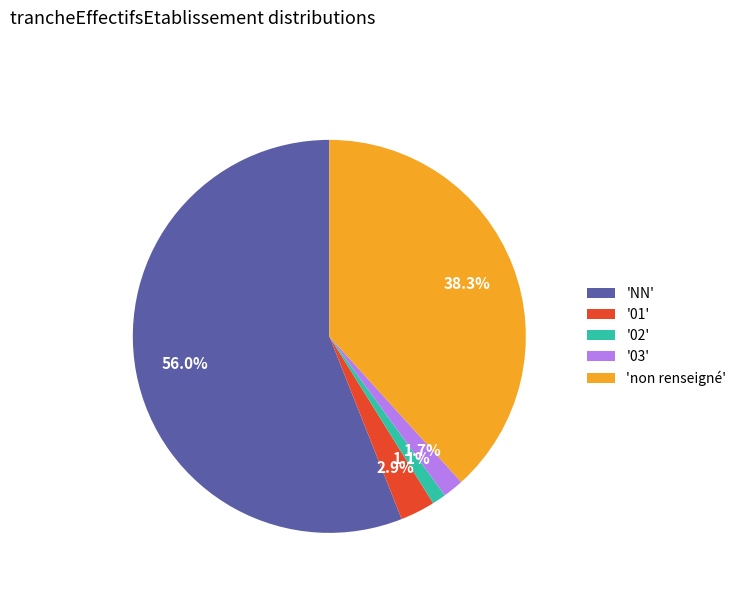

How many segments does this pie chart have?

5